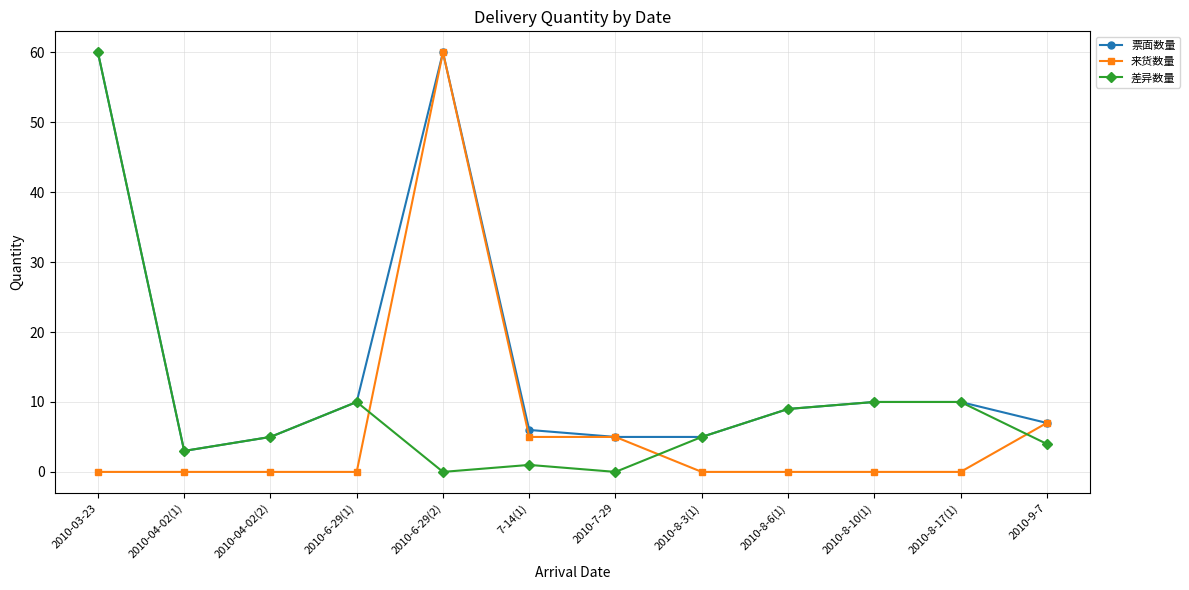

Which series ends up on top after the final intersection of 来货数量 and 差异数量?

来货数量